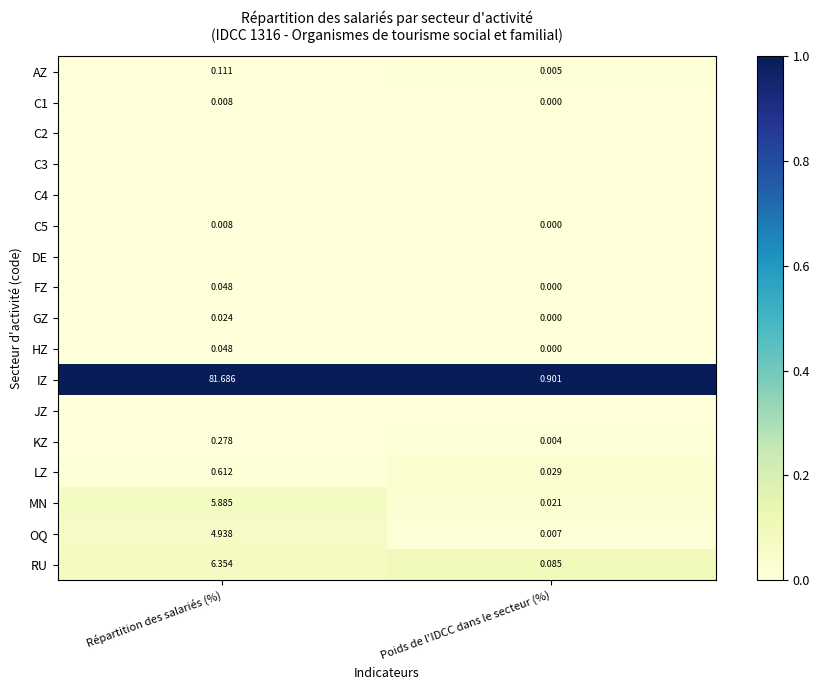

Is the value of RU at Poids de l'IDCC dans le secteur (%) greater than the value of AZ at Poids de l'IDCC dans le secteur (%)?

Yes